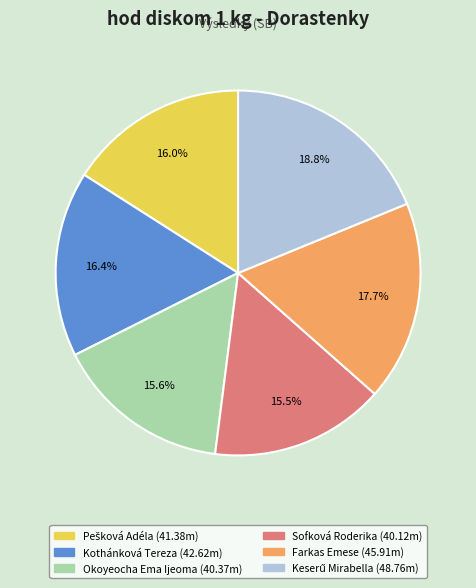

Combined, do Farkas Emese and Okoyeocha Ema Ijeoma account for over 50%?

No